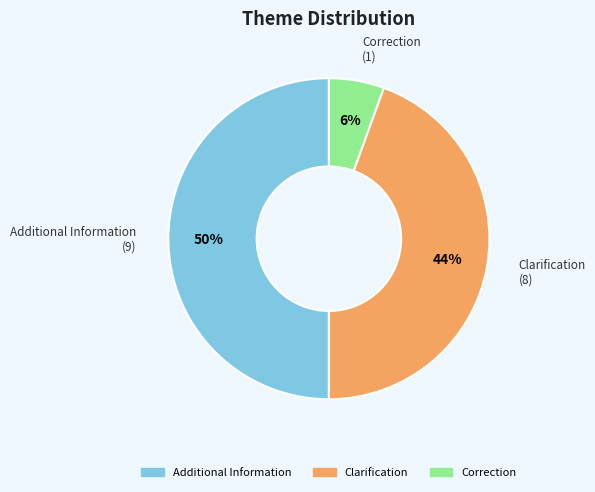

Which has a higher value, Additional Information or Clarification?

Additional Information